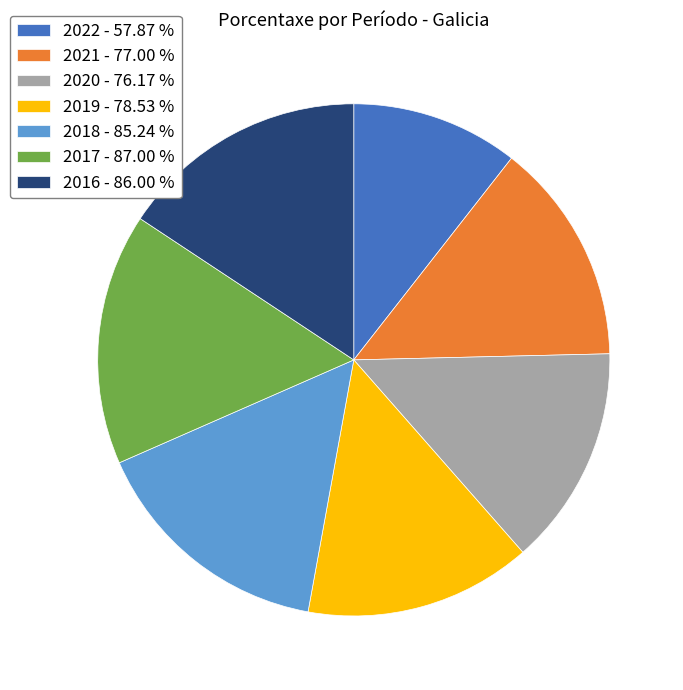

Which has a higher value, 2019 - 78.53 % or 2016 - 86.00 %?

2016 - 86.00 %